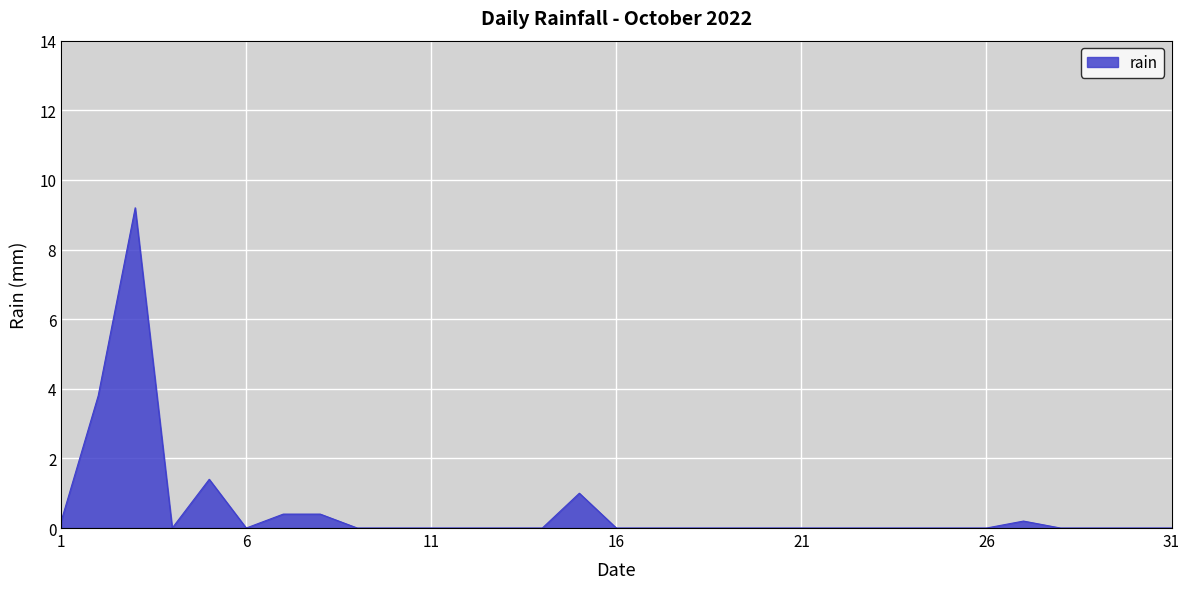

What is the greatest value displayed?

9.2